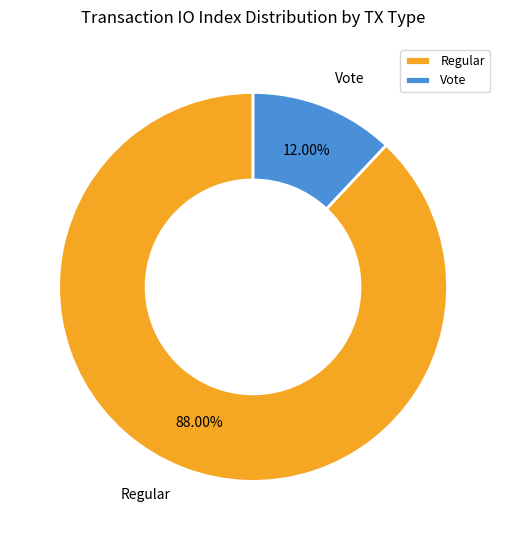

To the nearest percent, what is the difference between the Regular and Vote slice percentages?

76%